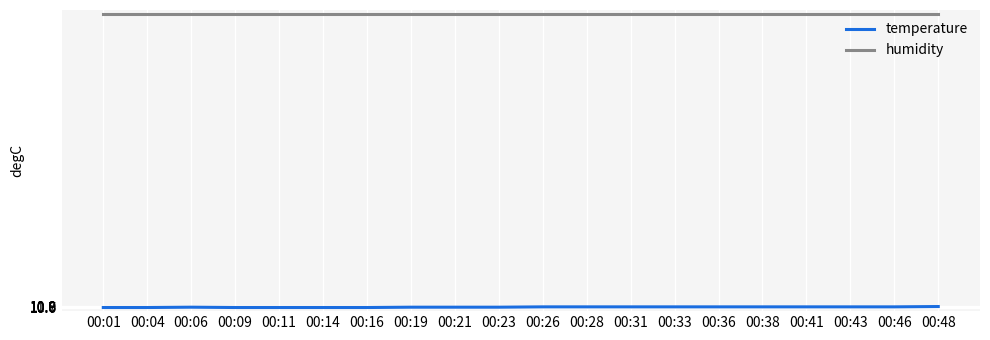

What are all the series names shown in the legend?

temperature, humidity